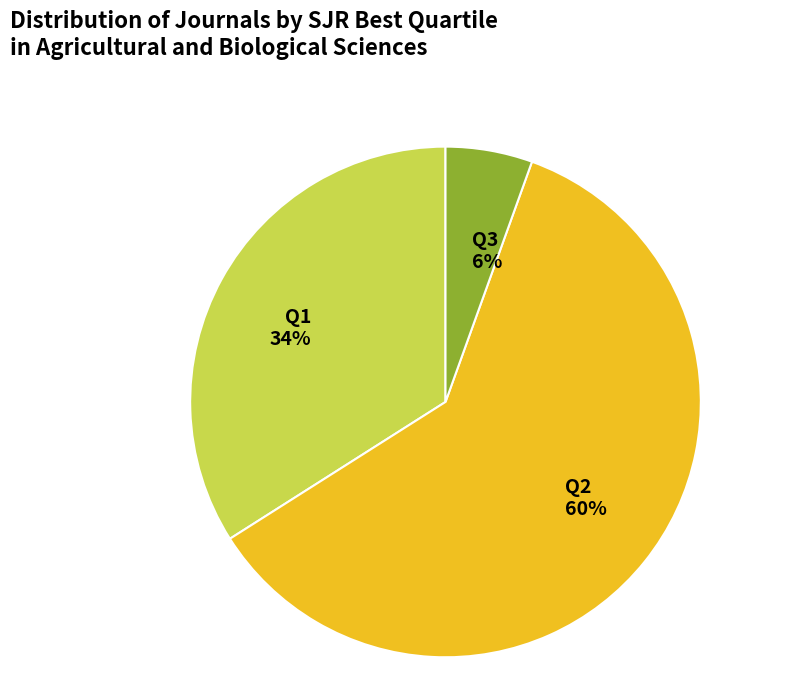

To the nearest percent, what is the average slice percentage?

33%